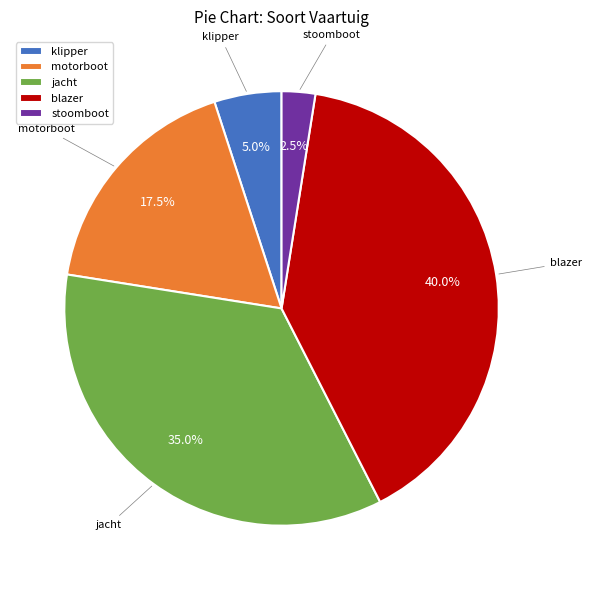

To the nearest percent, what is the combined percentage of jacht and klipper?

40%